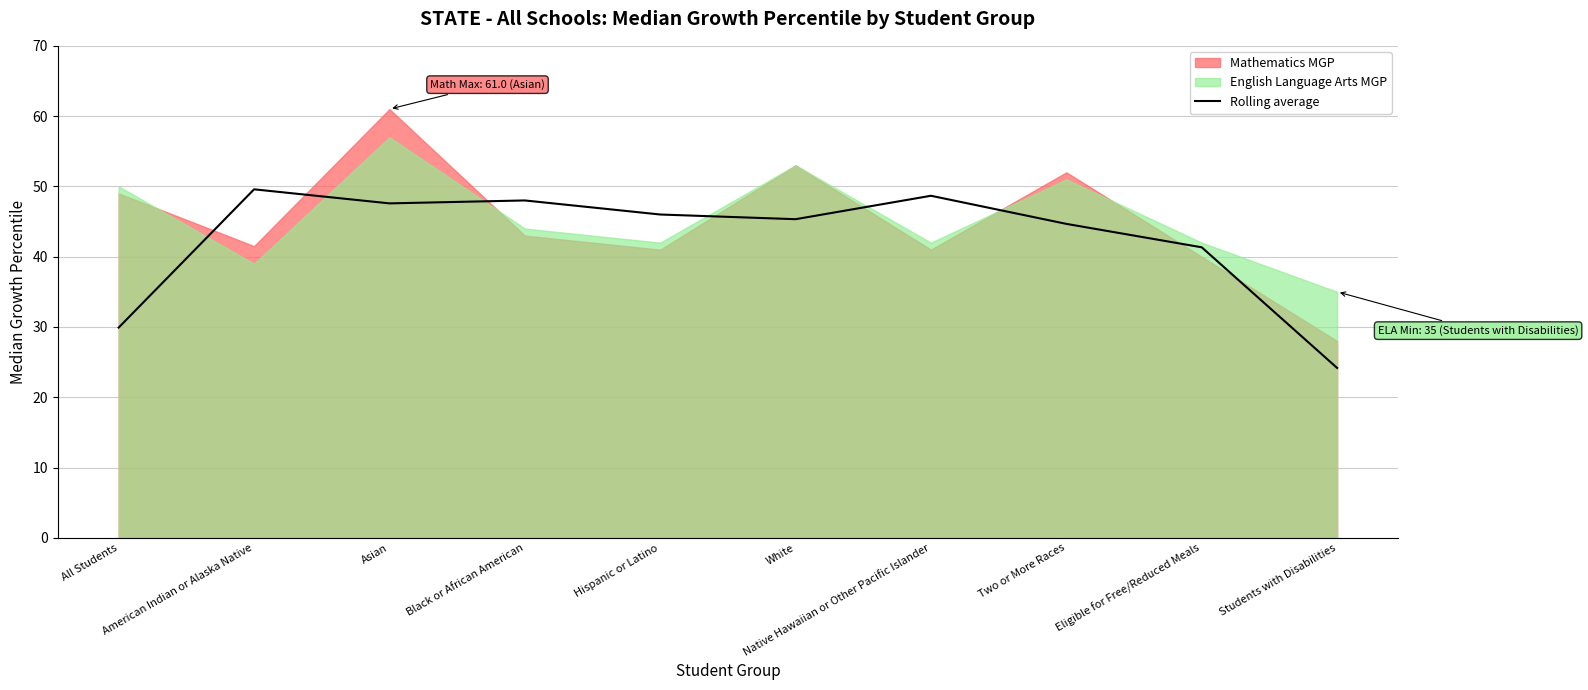

What is the lowest value of the Rolling average series?

24.2